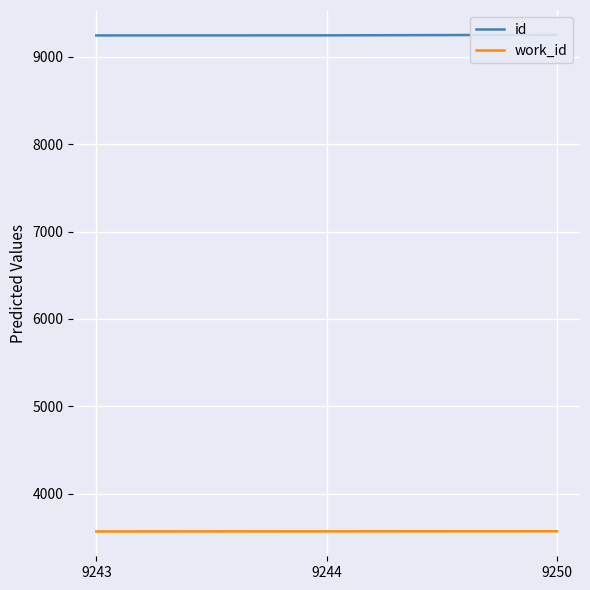

The id series shows 9244 at 9244. True or false?

True